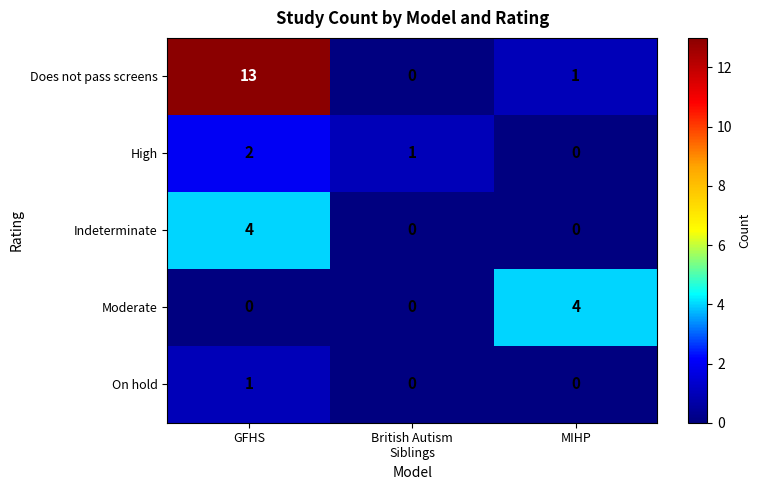

The value of On hold at GFHS is 1. True or false?

True